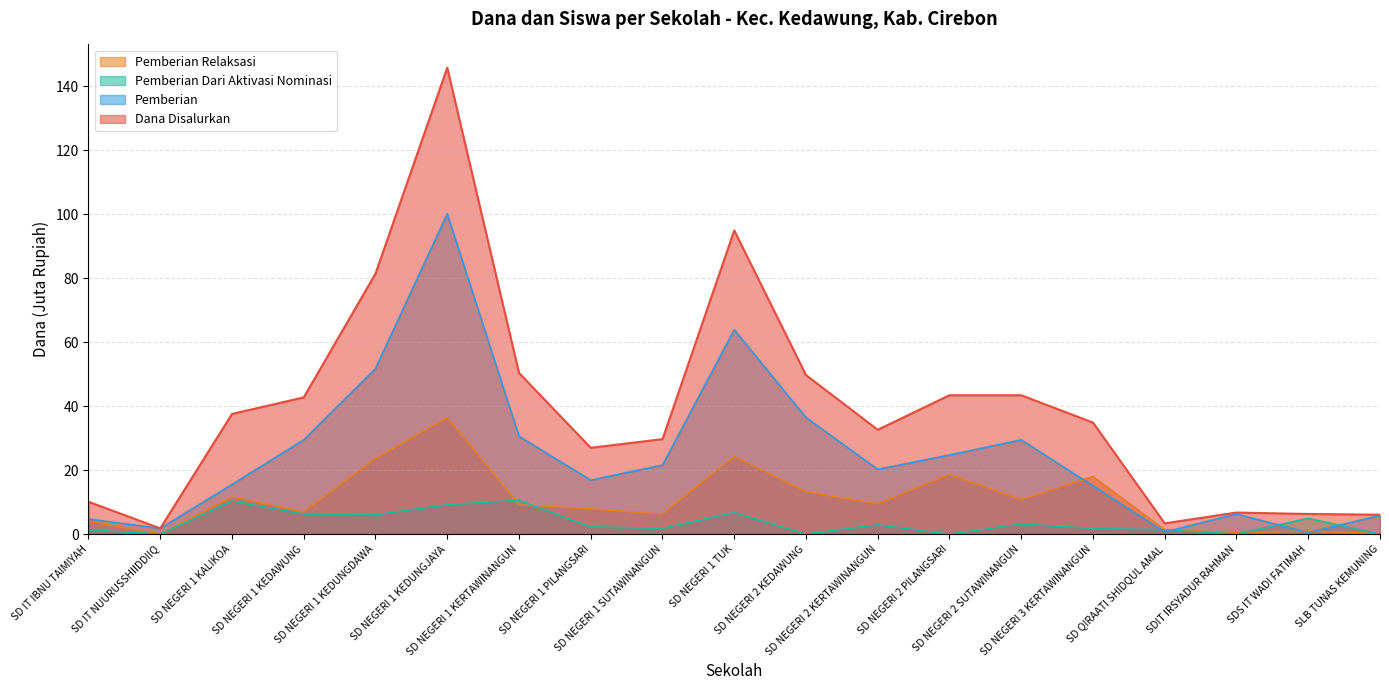

Which series changed the most between SD IT NUURUSSHIIDDIIQ and SD QIRAATI SHIDQUL AMAL?

Dana Disalurkan